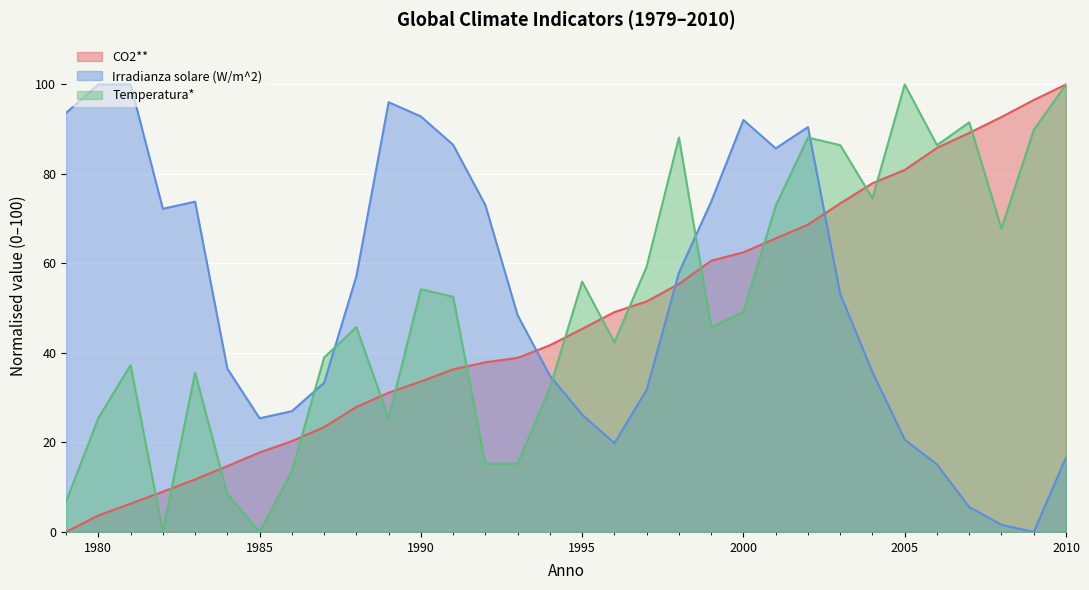

Is it true that Irradianza solare (W/m^2) equals 20.6 at 2005?

True